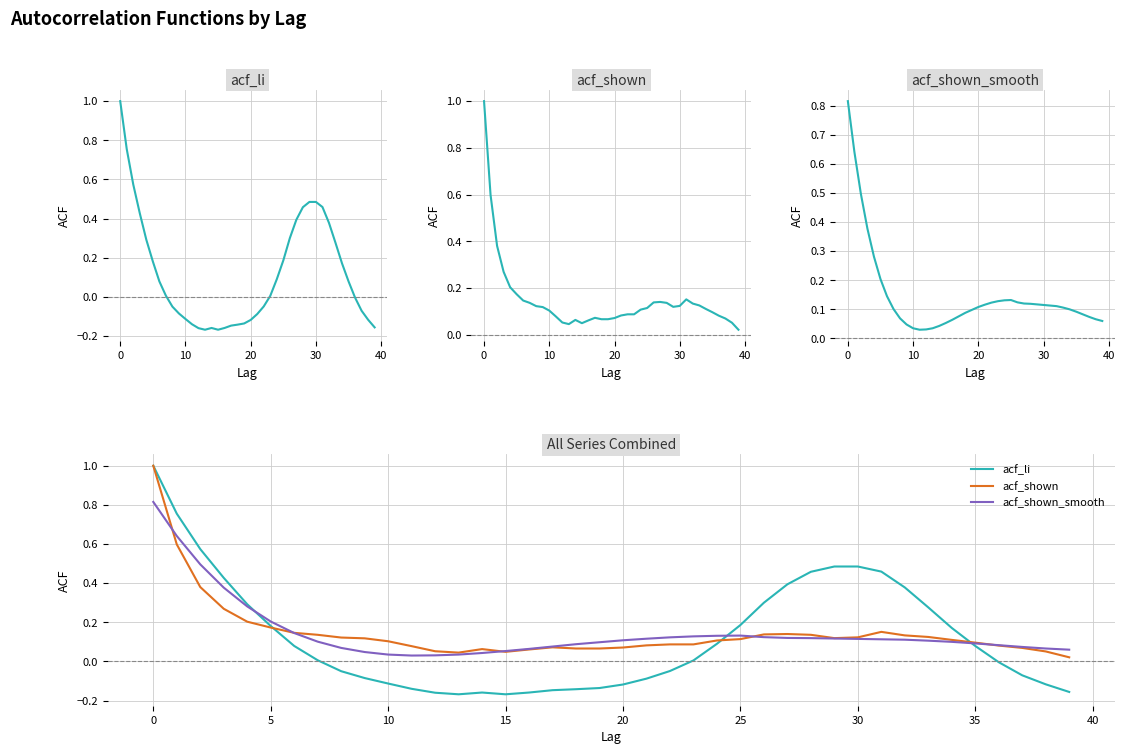

What is the difference between the second highest and second lowest values in the acf_shown_smooth series?

0.6